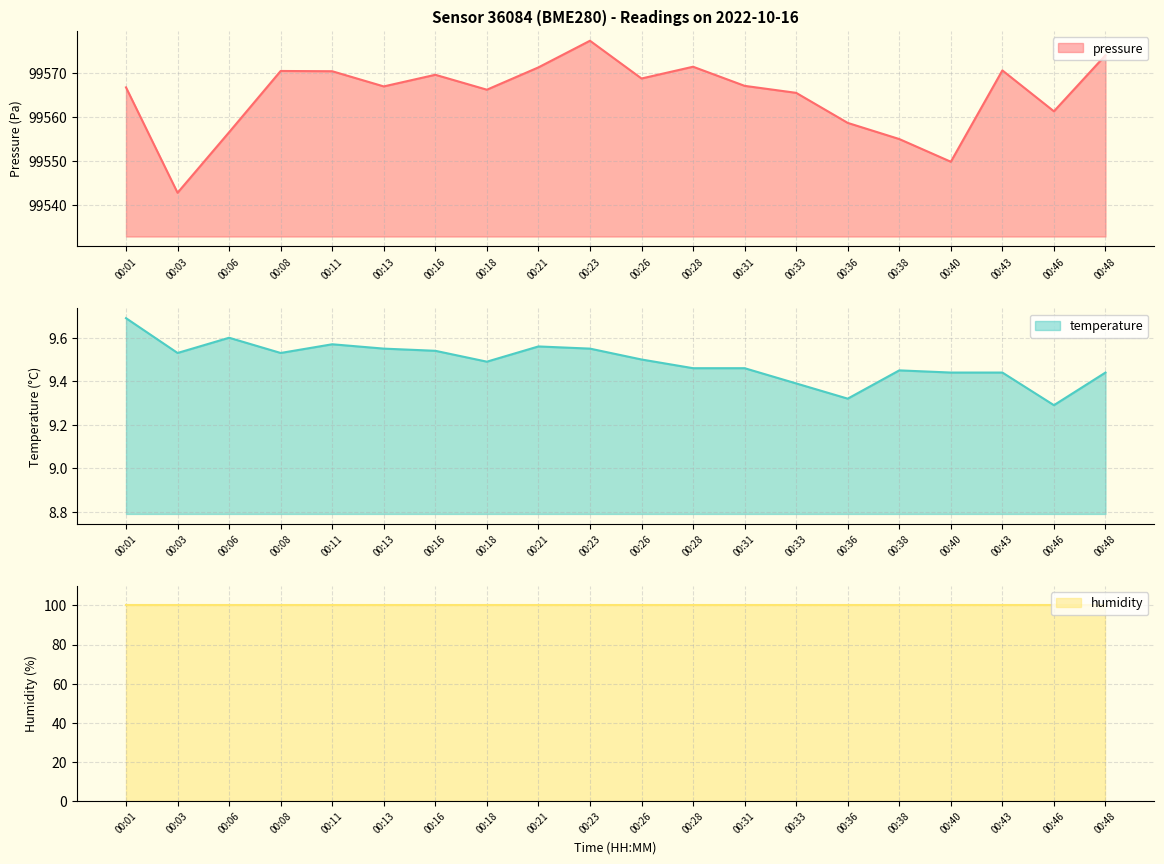

What is the average value of the temperature series?

9.5